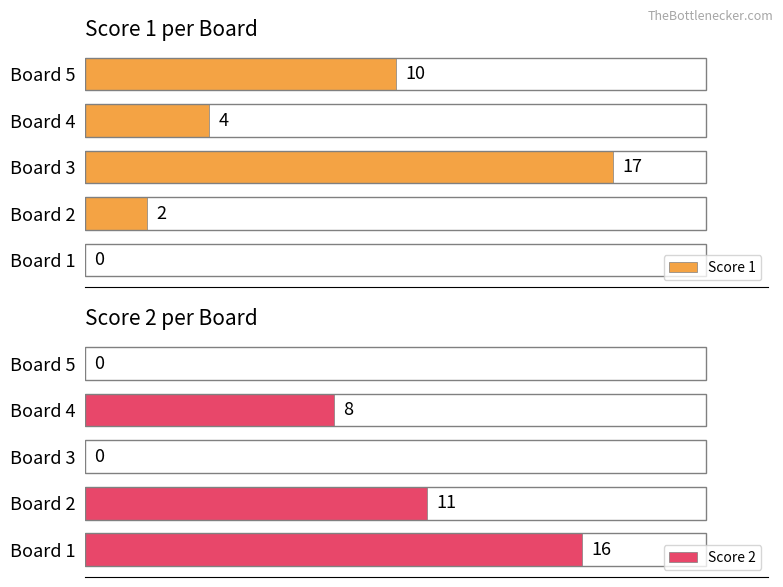

What is the difference between the maximum and minimum values in the Score 1 series?

17